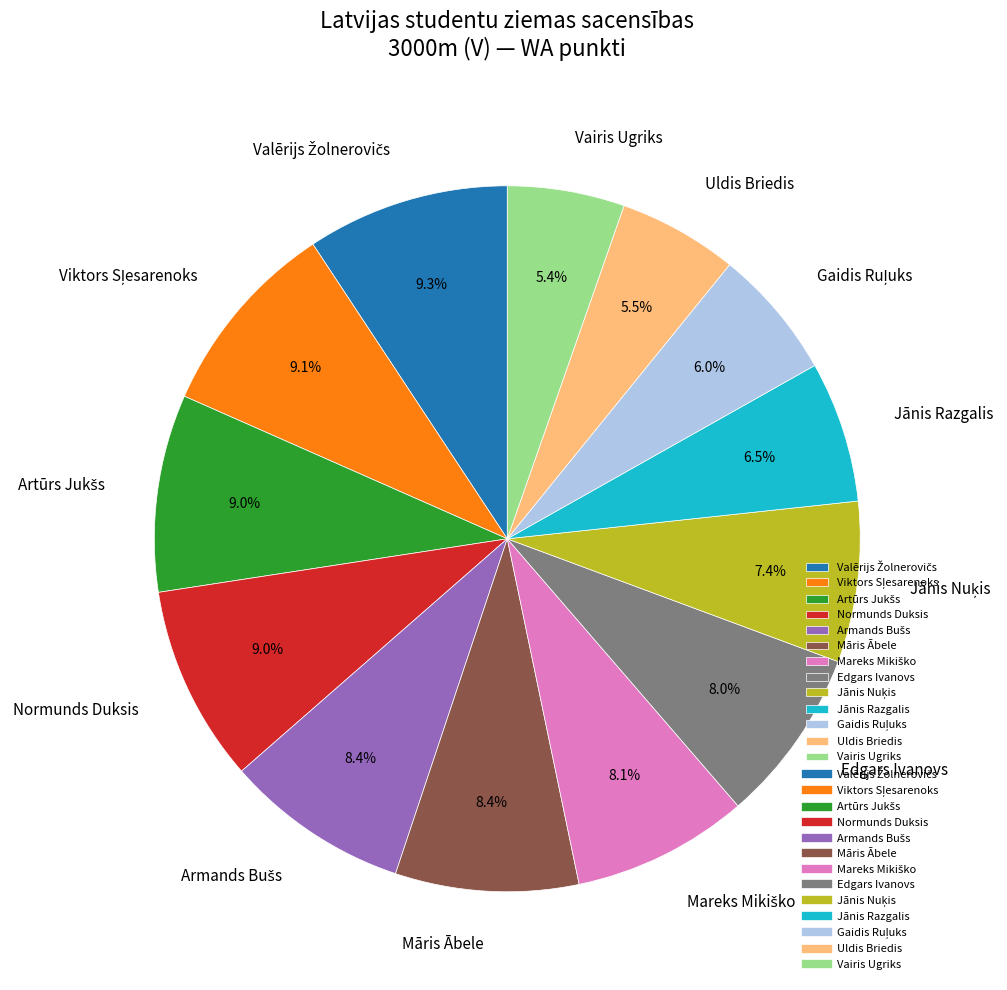

Does Uldis Briedis represent more than half of the total?

No